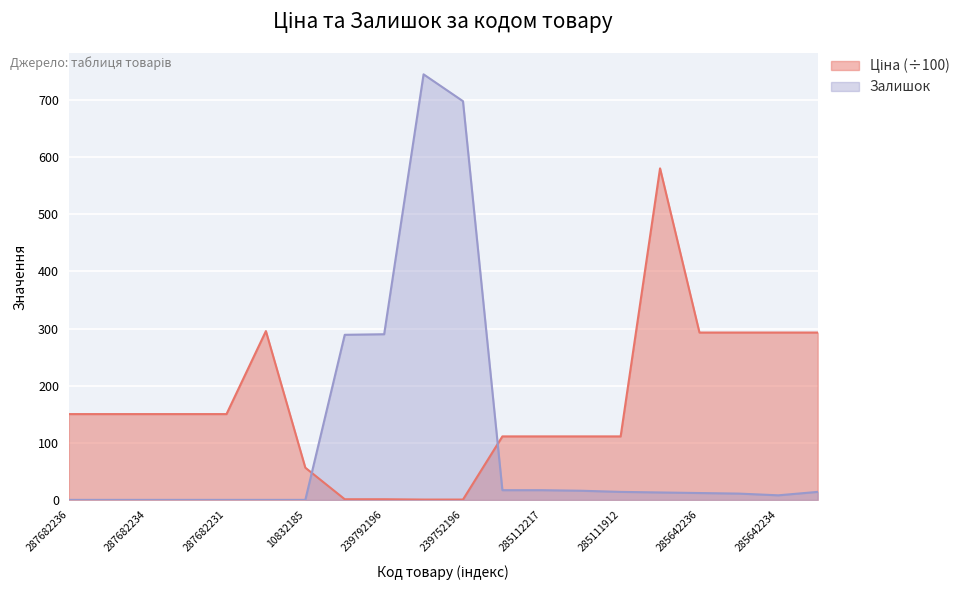

Which series ends up on top after the final intersection of Ціна and Залишок?

Ціна